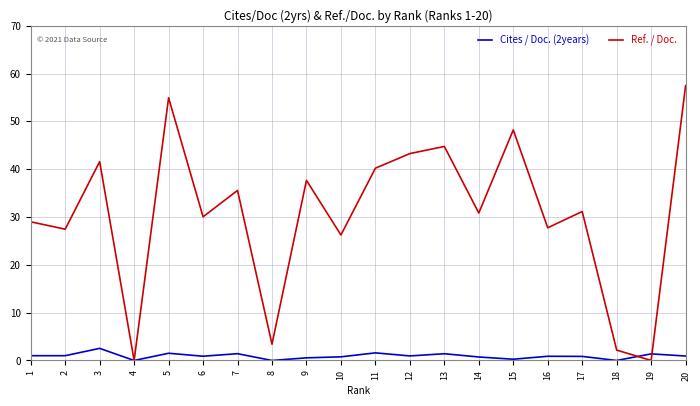

At 5, list the series in order from smallest to largest.

Cites / Doc. (2years), Ref. / Doc.